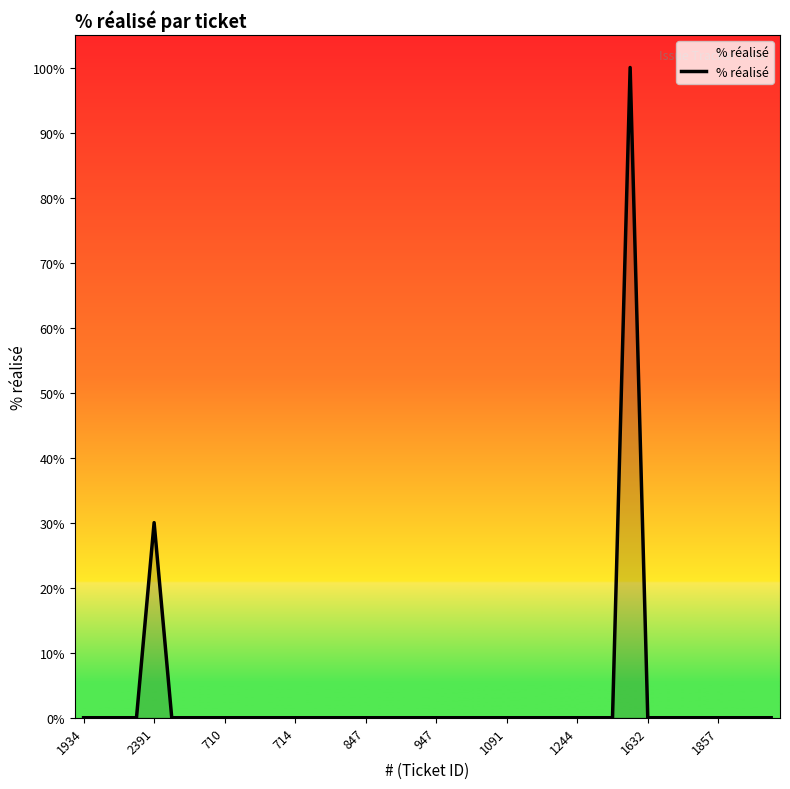

Reading left to right, what are all the values shown in this chart?

0	0	0	0	30	0	0	0	0	0	0	0	0	0	0	0	0	0	0	0	0	0	0	0	0	0	0	0	0	0	0	100	0	0	0	0	0	0	0	0